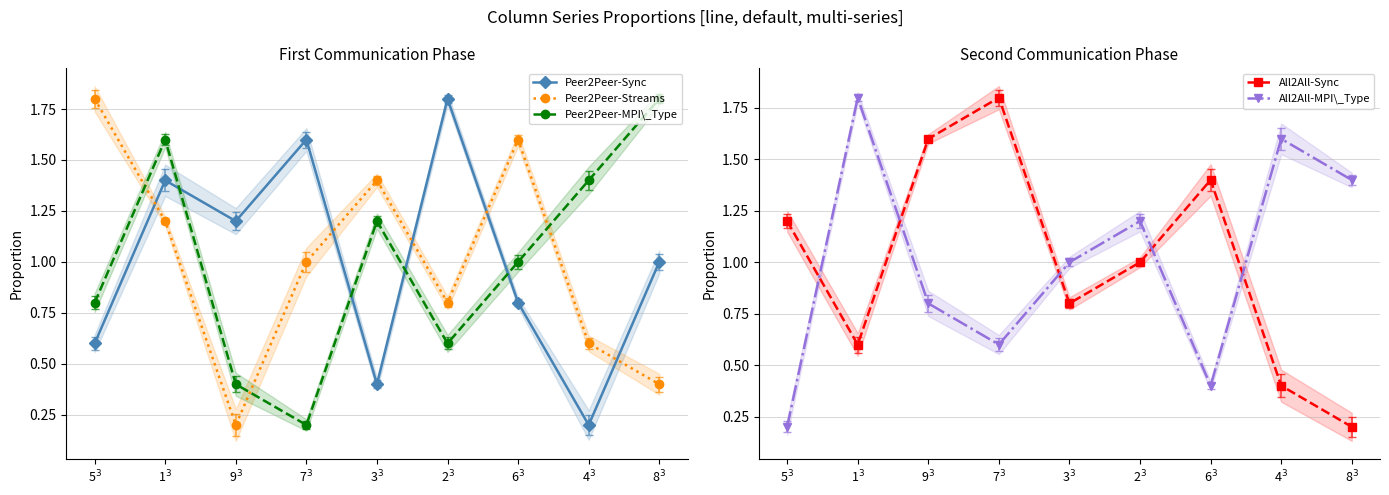

What position from the left is 4$^3$?

8